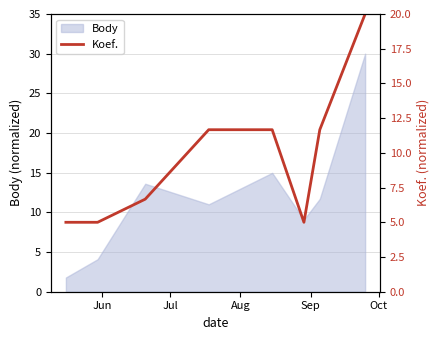

Reading left to right, extract all data points from this chart.

5.0	5.0	6.7	11.7	11.7	5.0	11.7	20.0